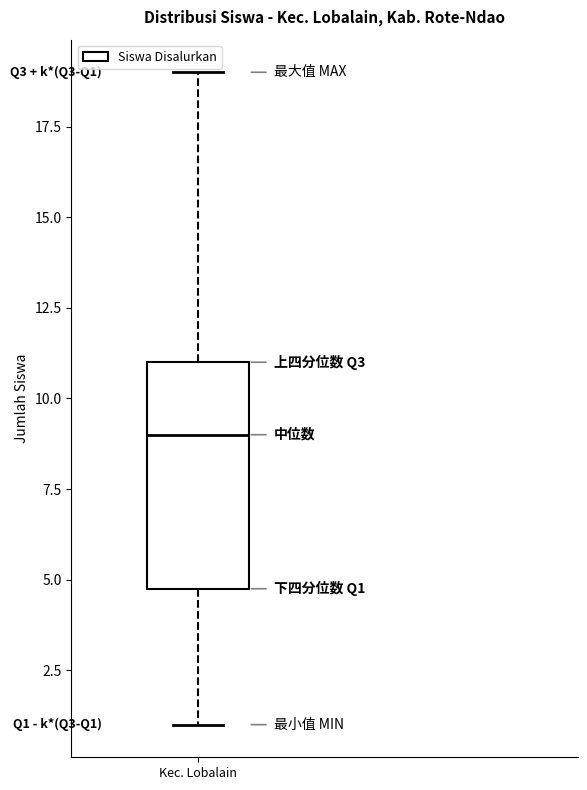

Read this box plot against the y-axis: the position of the median line, the range covered by the box, and the ends of both whiskers. The values are not printed on the chart, so give them approximately, as read against the axis.

median 9, box 5 to 11, whiskers 1 to 19